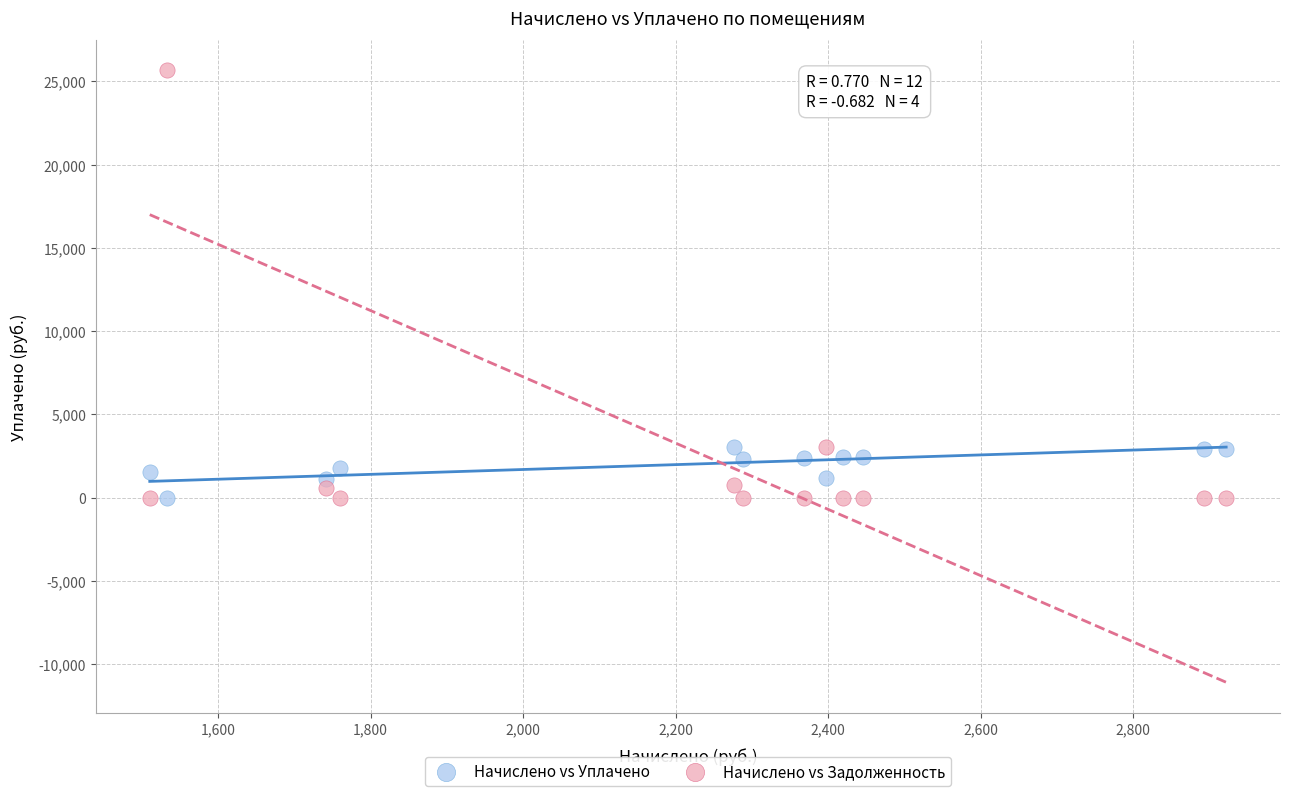

Across all data points, what is the range of X values (max minus min)?

1411.4